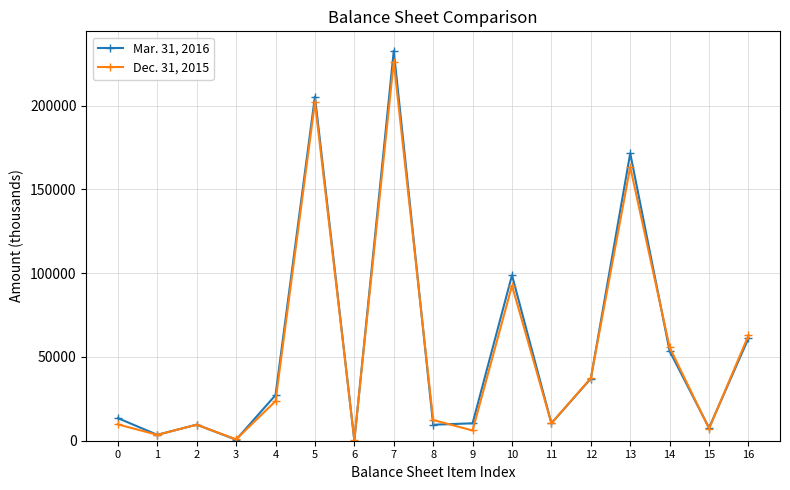

How many lines are shown in the chart?

2